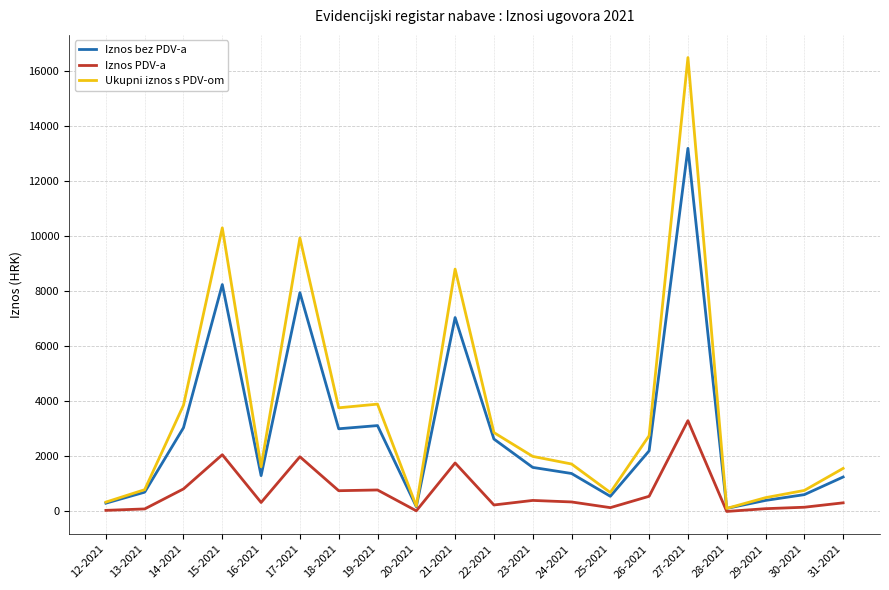

Rank the series by their maximum value, from highest to lowest.

Ukupni iznos s PDV-om, Iznos bez PDV-a, Iznos PDV-a